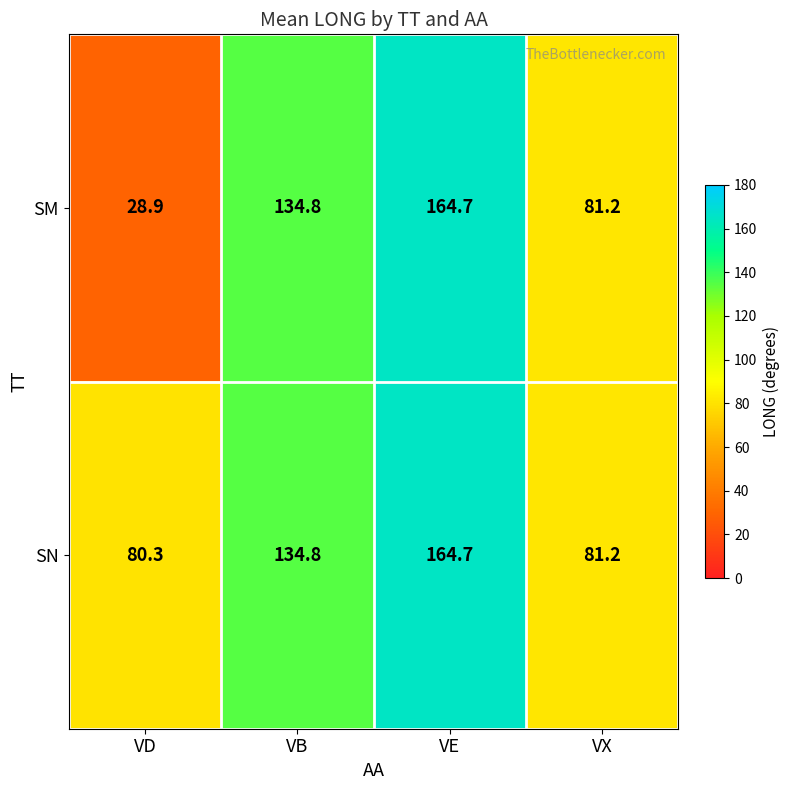

The value of SN at VB is 134.8. True or false?

True